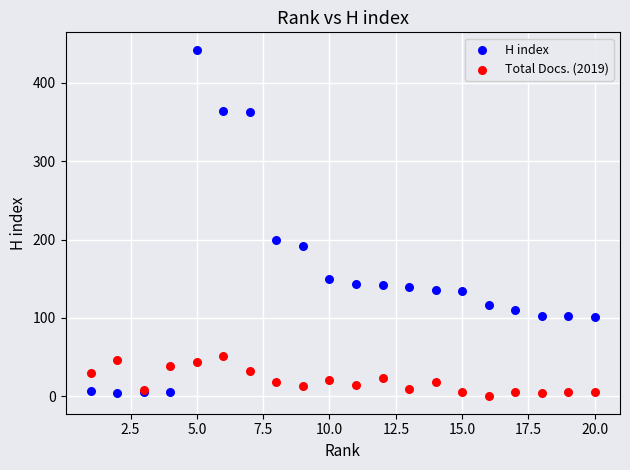

What is the X range (max minus min) for the scatter plot?

19